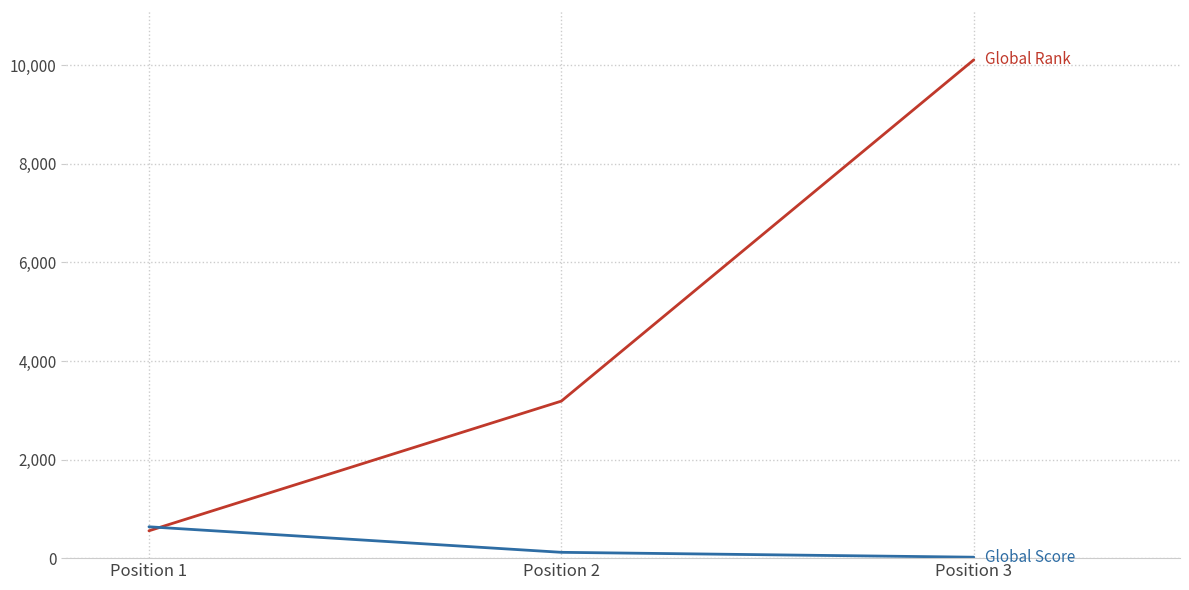

Reading right to left, transcribe all the data shown in this chart.

Global Rank: Position 3=10110	Position 2=3186	Position 1=555
Global Score: Position 3=19	Position 2=118	Position 1=636